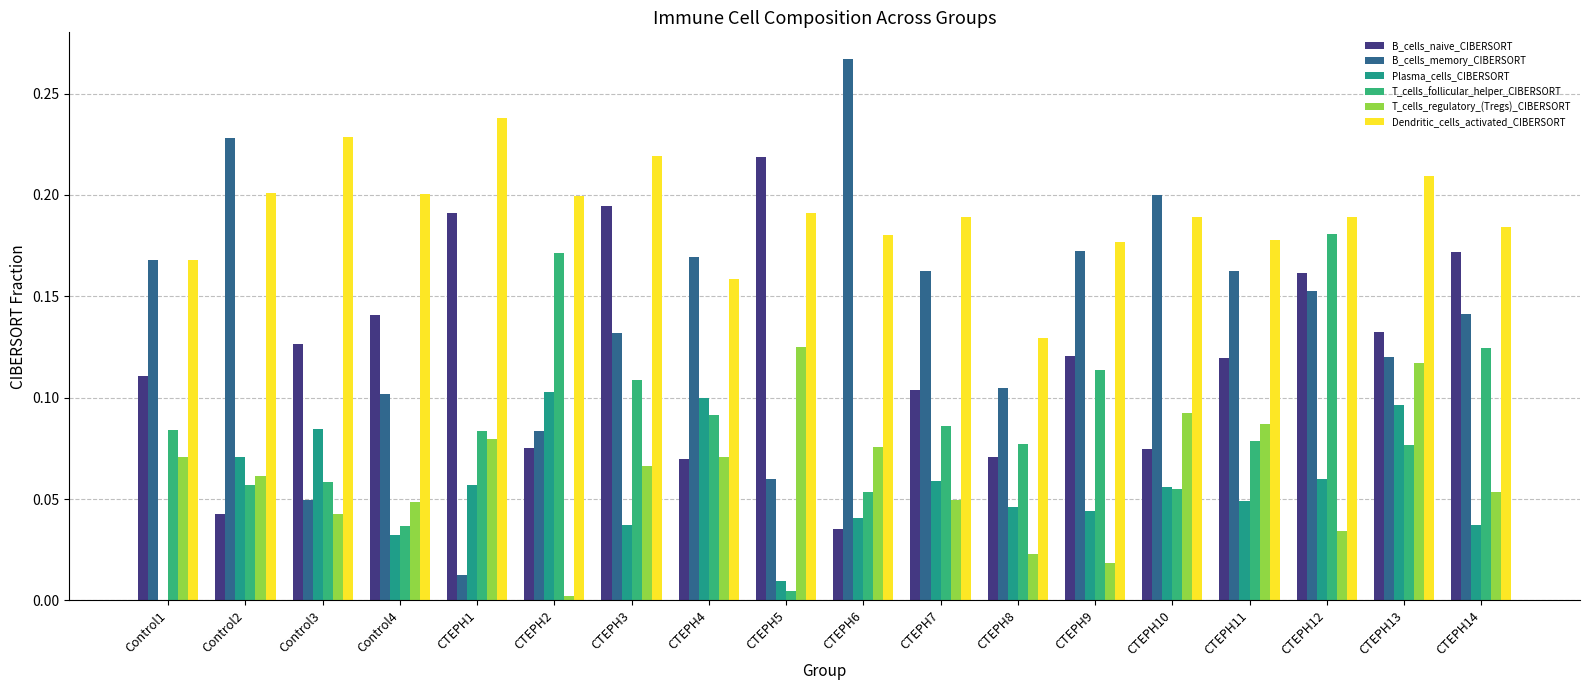

What is the value of the Plasma_cells_CIBERSORT bar at the 14th from the left?

0.1